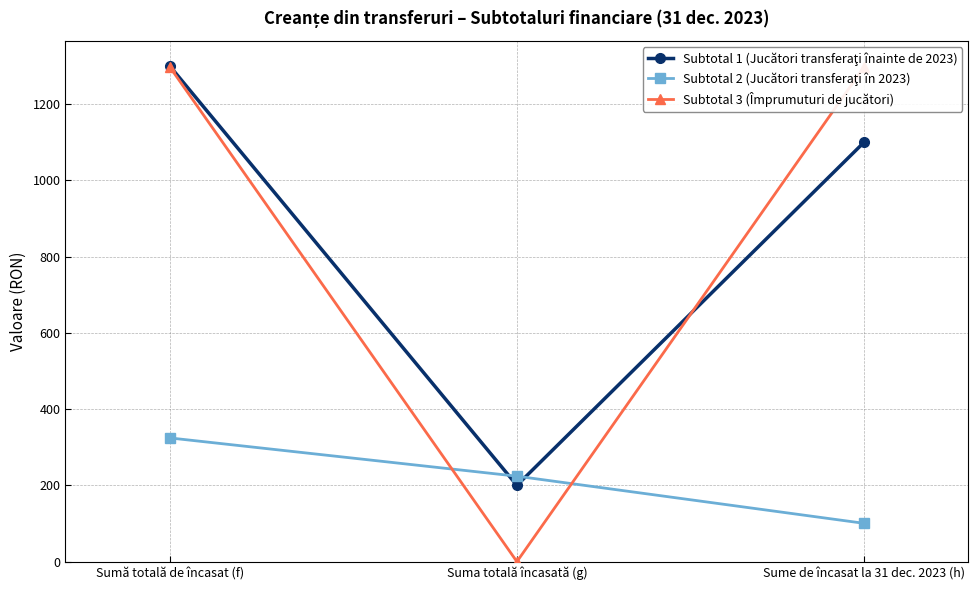

What is the spread (max minus min) of values at Suma totală încasată (g)?

224.0